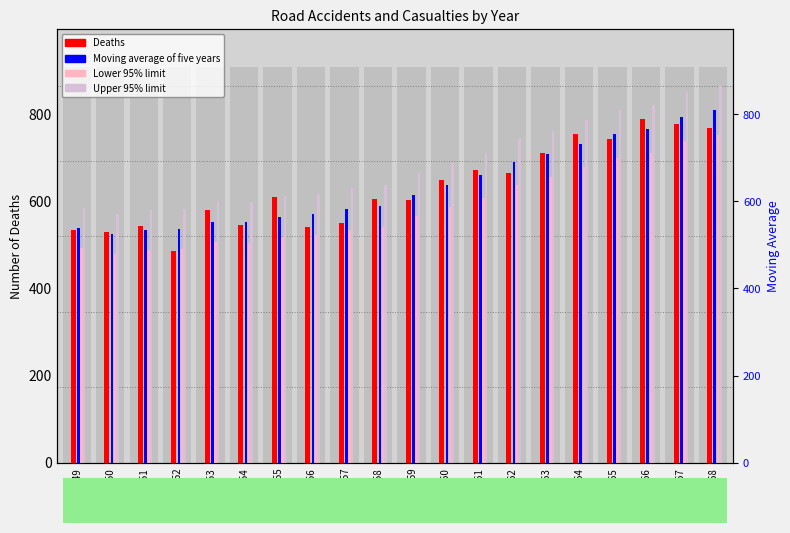

Rank the series by their maximum value, from lowest to highest.

Lower limit, Deaths, Moving average of five years, Upper limit